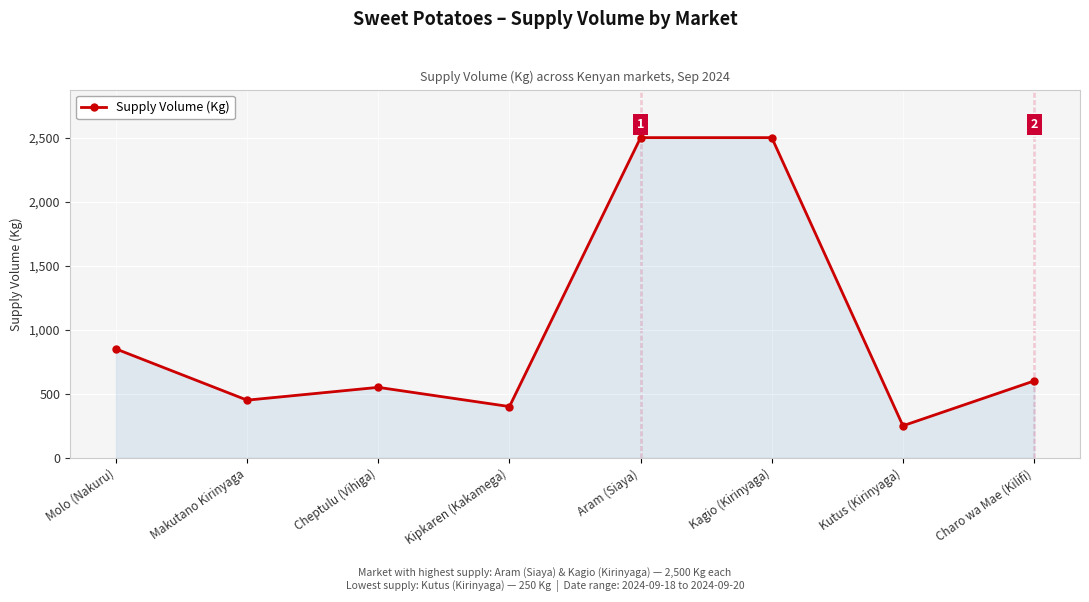

How many lines are shown in the chart?

1